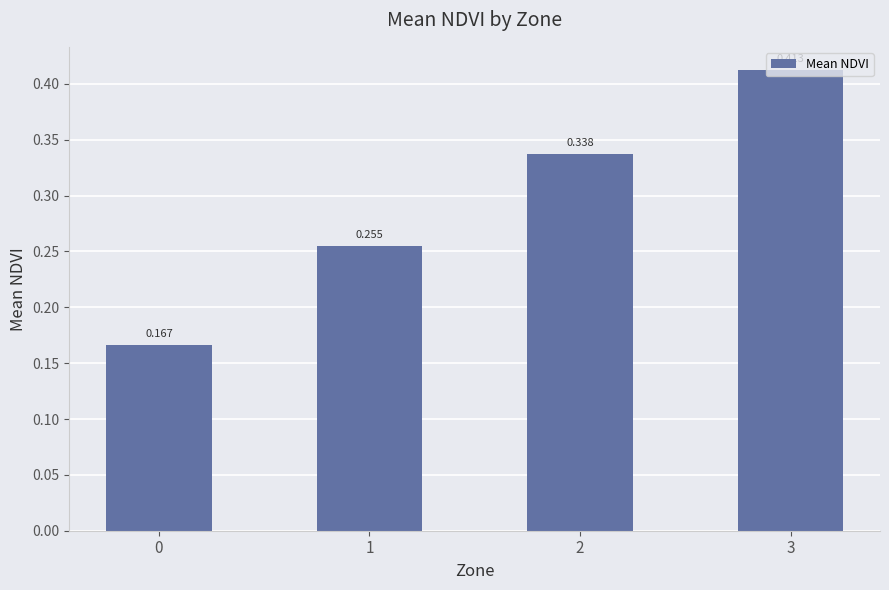

What is the value of the 1st bar from the left?

0.2